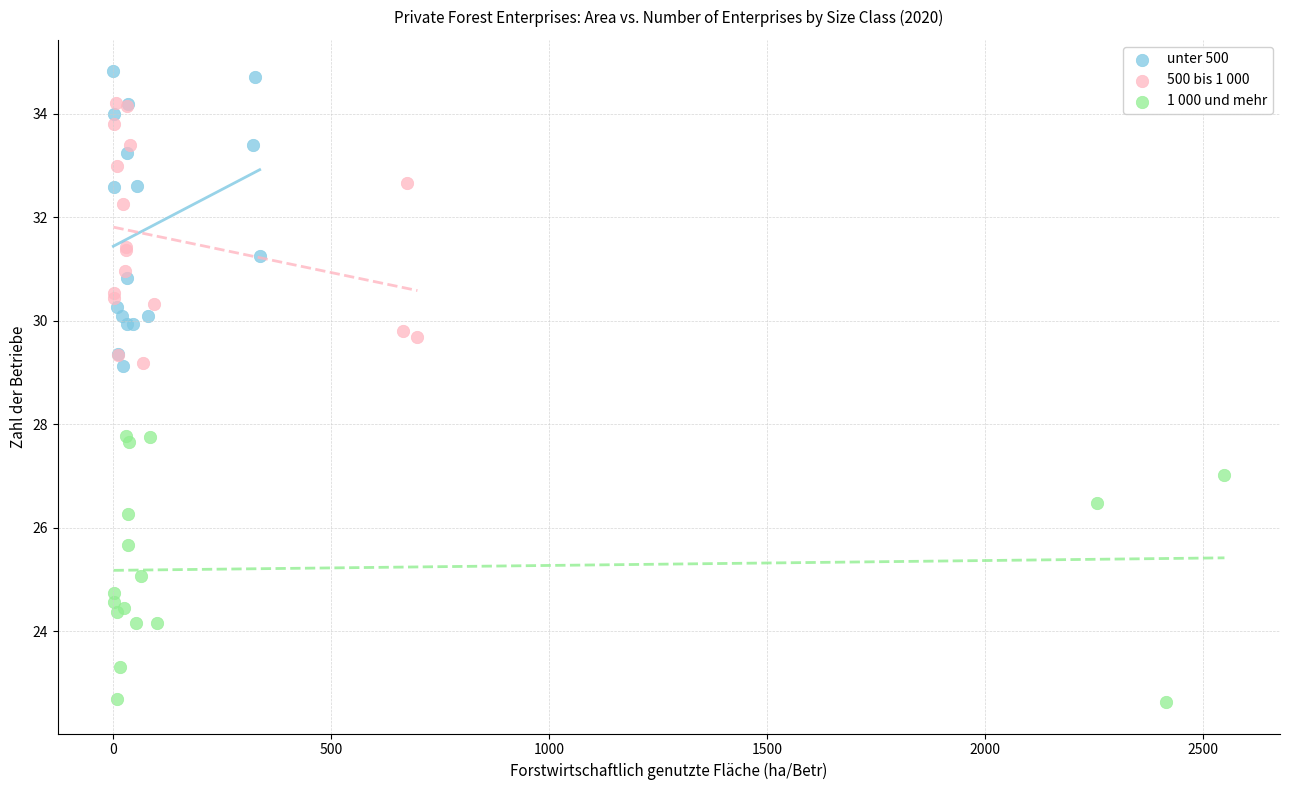

What are all the series names shown in the legend?

unter 500, 500 bis 1 000, 1 000 und mehr